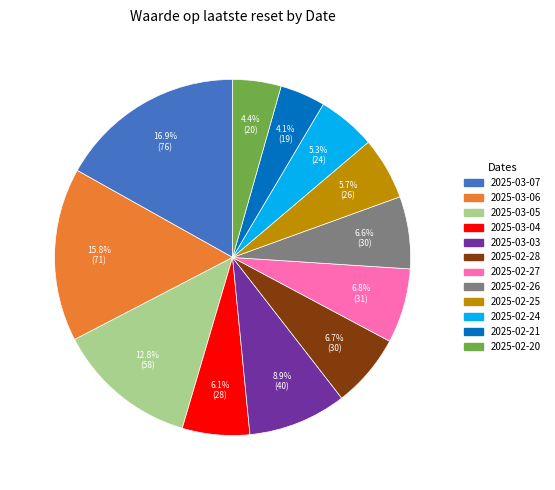

To the nearest percent, what portion does 2025-02-25 represent?

6%